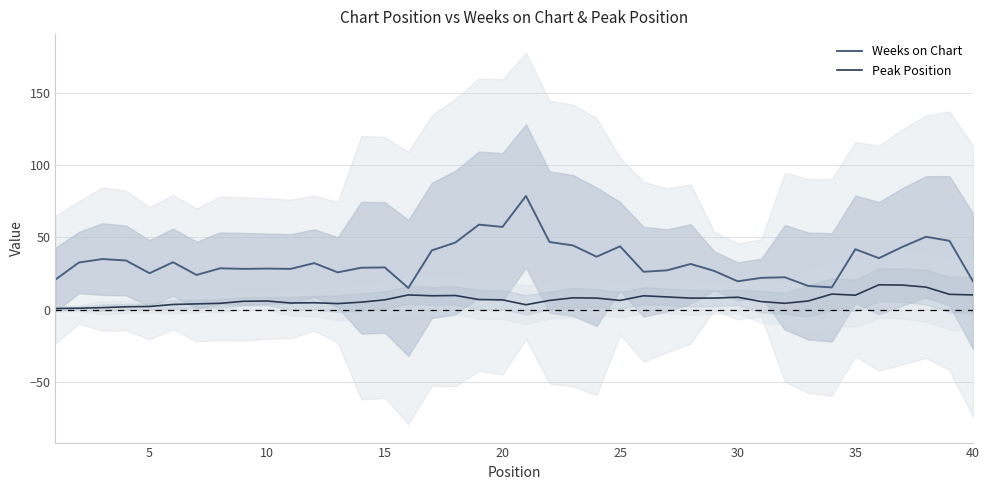

Is it true that Peak Position equals 6.0 at 10?

True